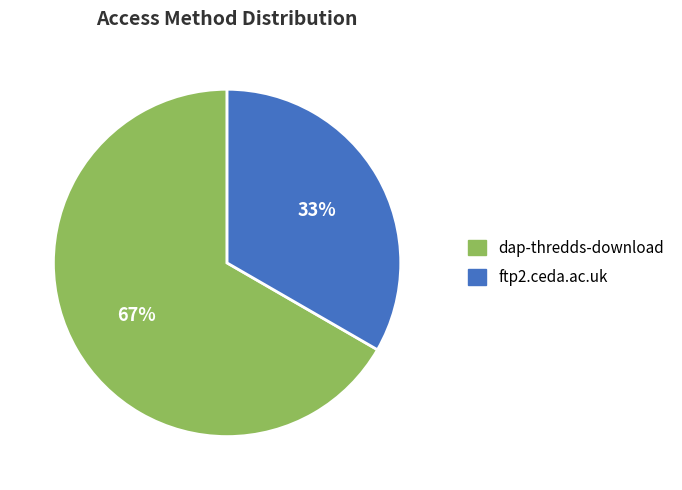

Which category accounts for the majority?

dap-thredds-download